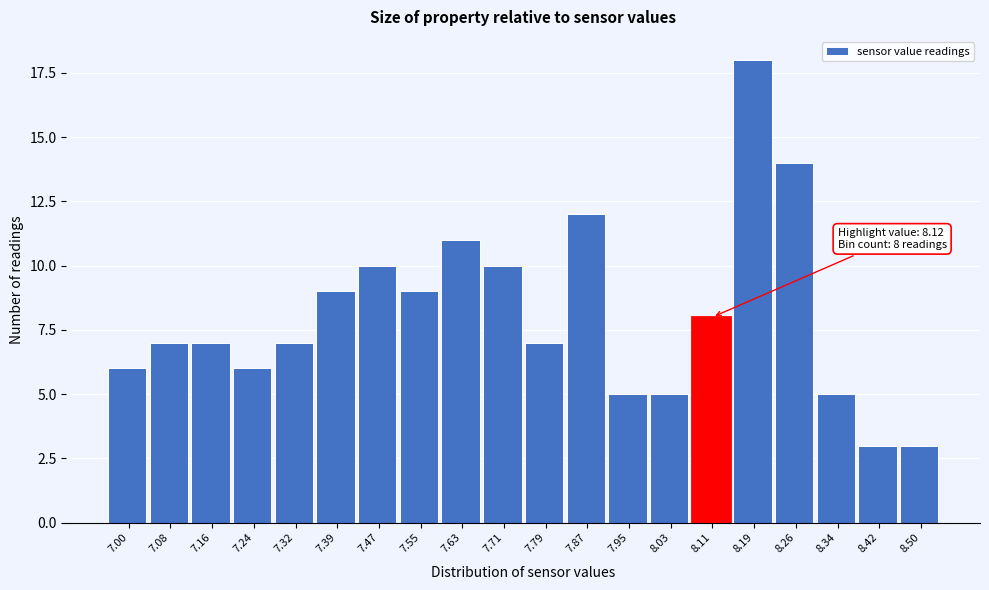

Reading left to right, what are all the values shown in this chart?

7.00=6	7.08=7	7.16=7	7.24=6	7.32=7	7.39=9	7.47=10	7.55=9	7.63=11	7.71=10	7.79=7	7.87=12	7.95=5	8.03=5	8.11=8	8.19=18	8.26=14	8.34=5	8.42=3	8.50=3